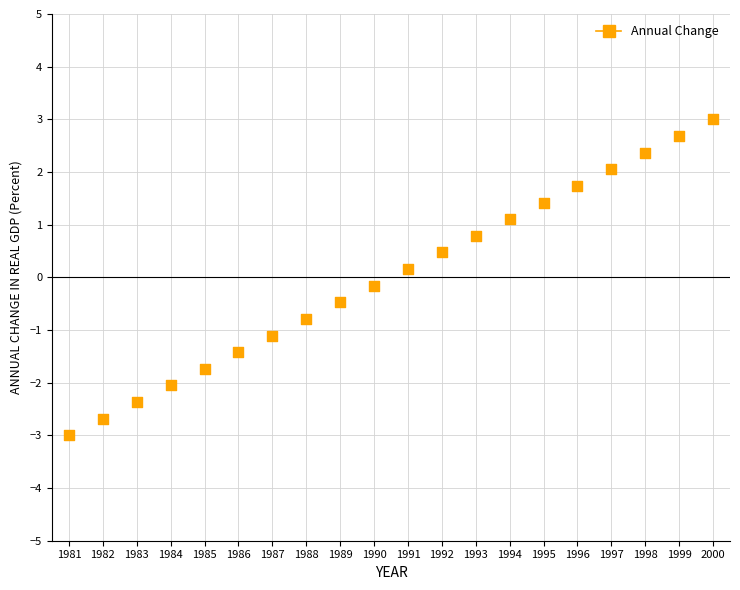

What is the range of X values (max minus min)?

19.0